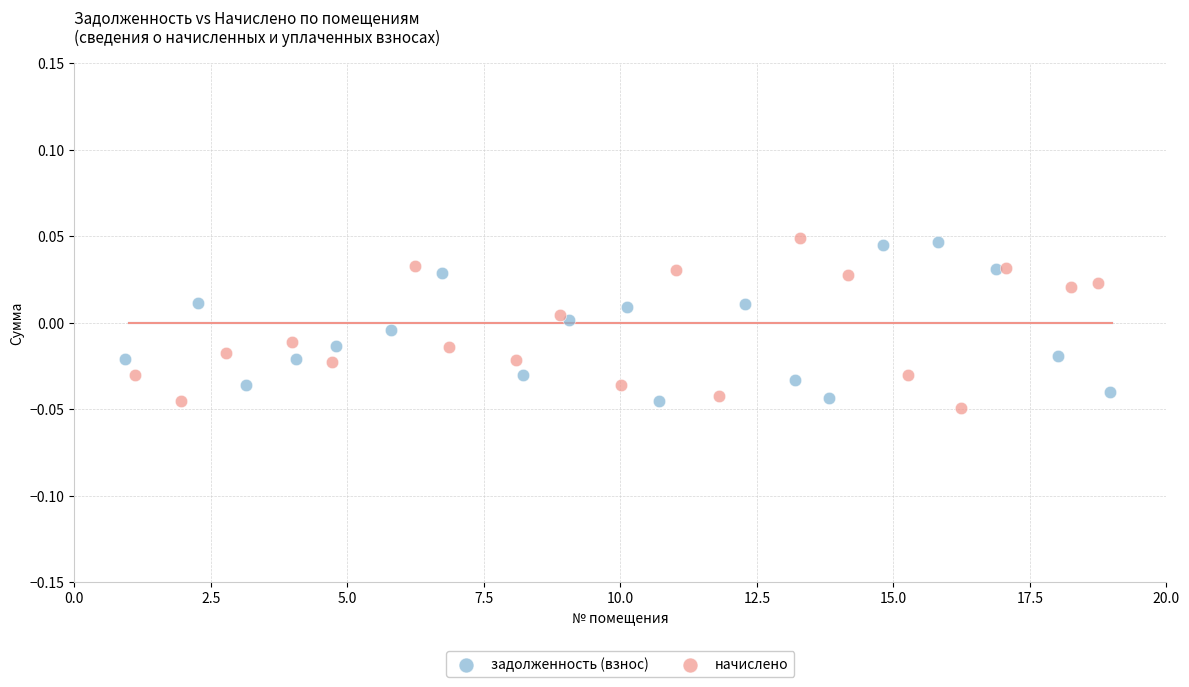

Which series has the largest Y range (max minus min)?

начислено